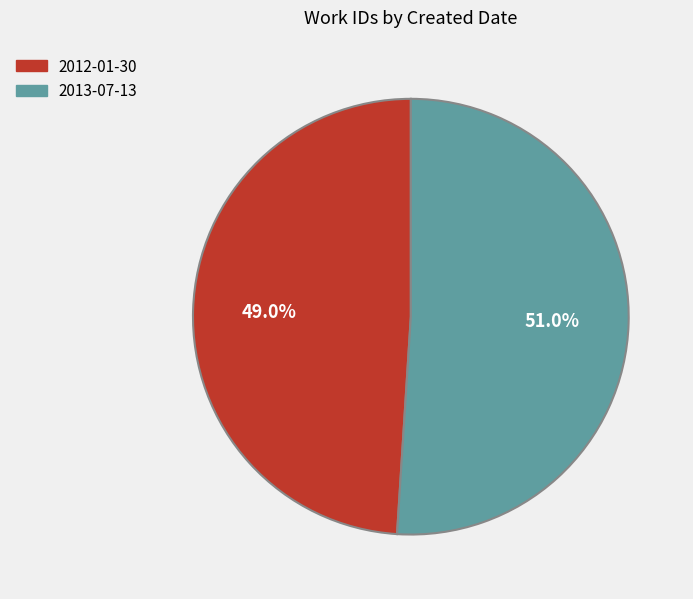

How many segments does this pie chart have?

2